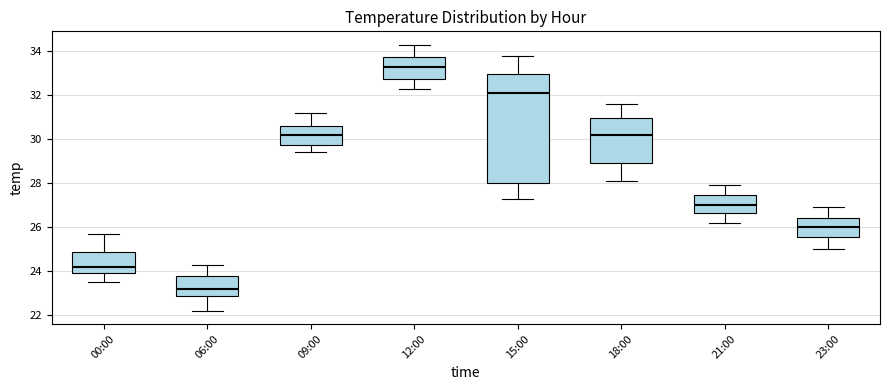

Where is the upper edge of the box for 21:00 on the y-axis? The values are not printed on the chart, so give them approximately, as read against the axis.

27.4